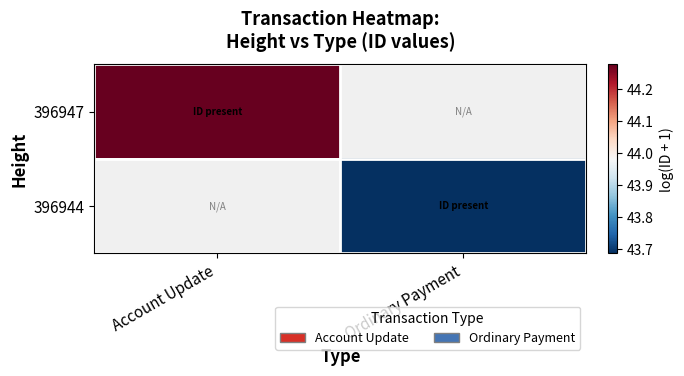

Which has a higher value, Ordinary Payment or Account Update?

Account Update